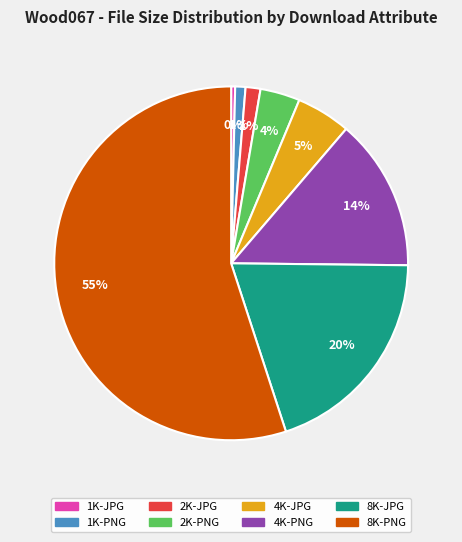

Approximately how many times larger is the value at 4K-PNG compared to 8K-PNG?

0.3